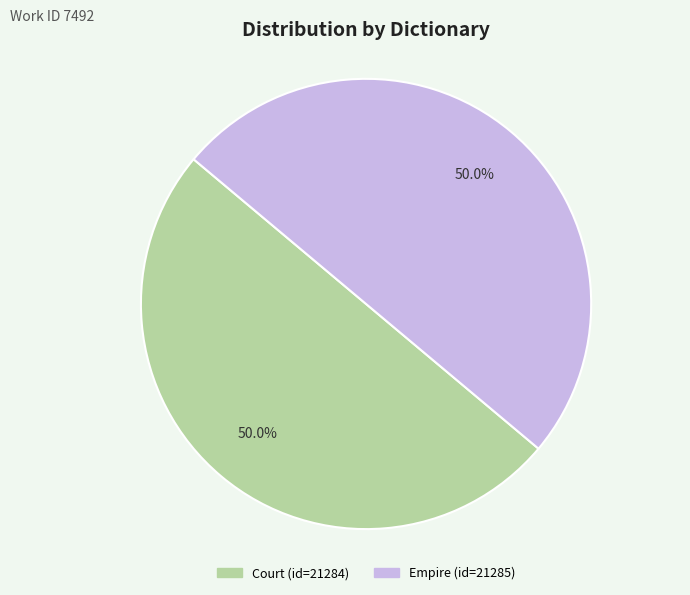

The Empire slice represents 40% of the pie. True or false?

False